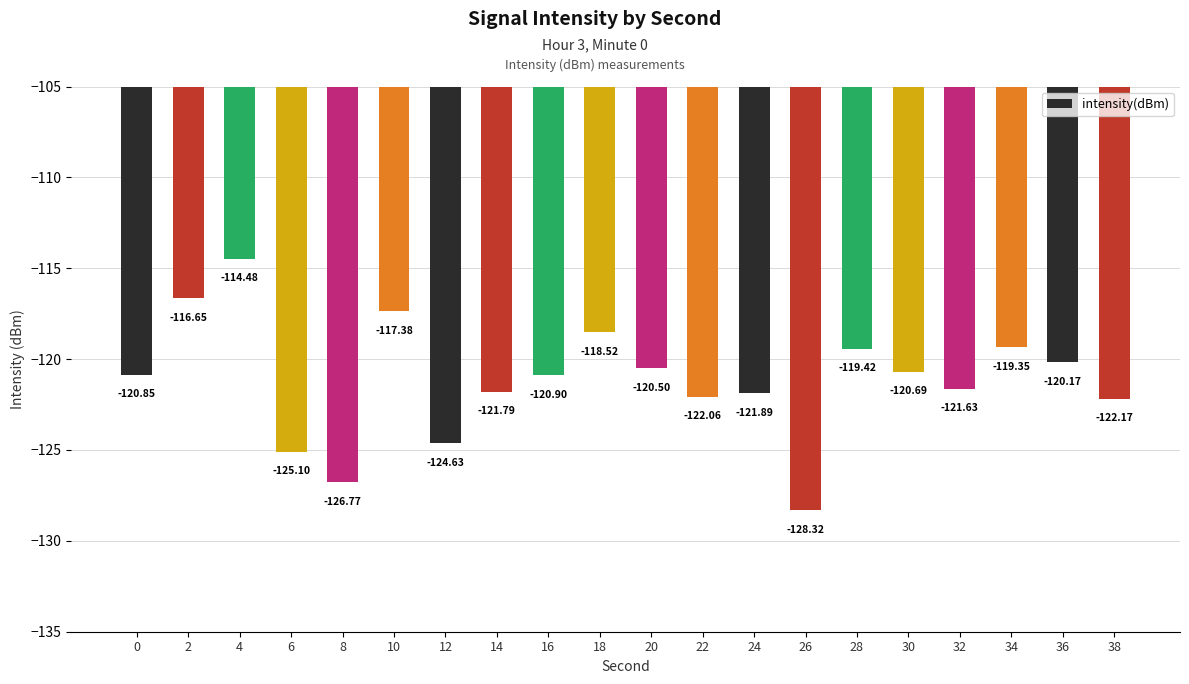

Between 10 and 22, which is larger?

10